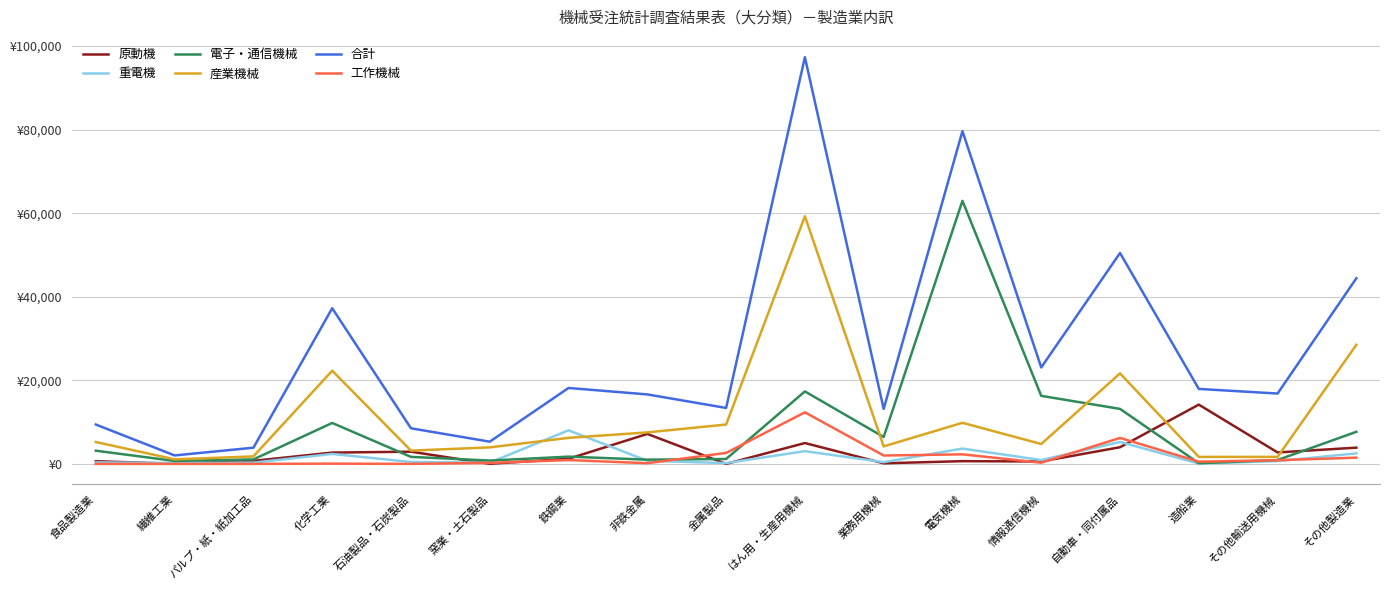

What are all the series names shown in the legend?

原動機, 重電機, 電子・通信機械, 産業機械, 合計, 工作機械